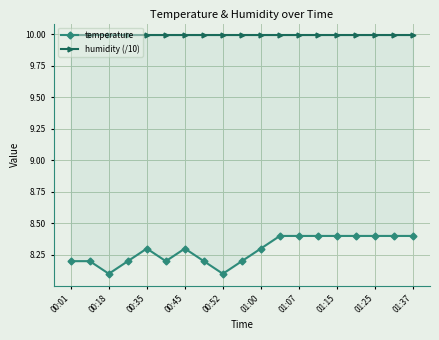

List the series in order of their peak value, lowest first.

temperature, humidity (/10)